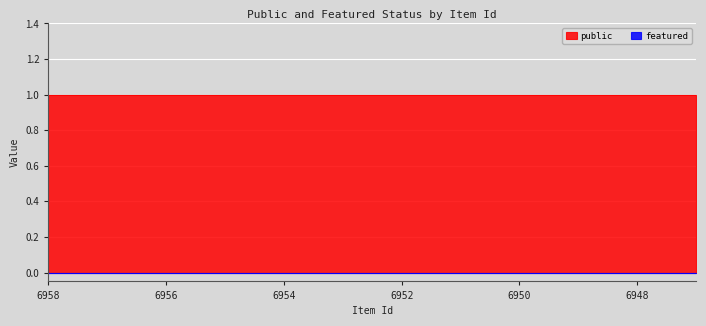

How many lines are shown in the chart?

2